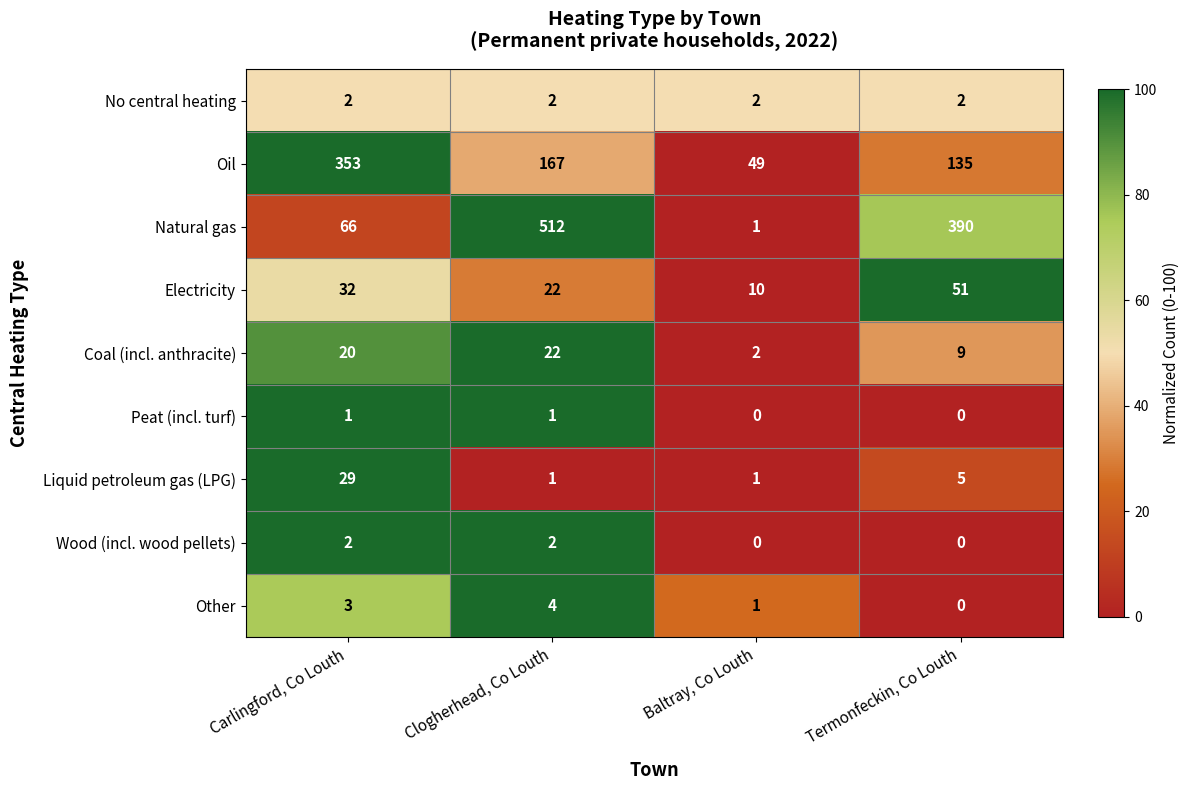

At how many categories does at least one series exceed 70?

3